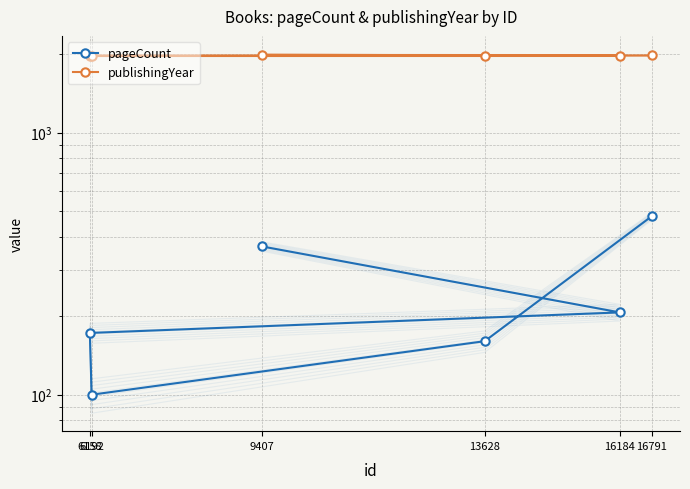

Reading left to right, extract all data points from this chart.

pageCount: 368	206	172	100	160	480
publishingYear: 1981	1965	1961	1962	1963	1968